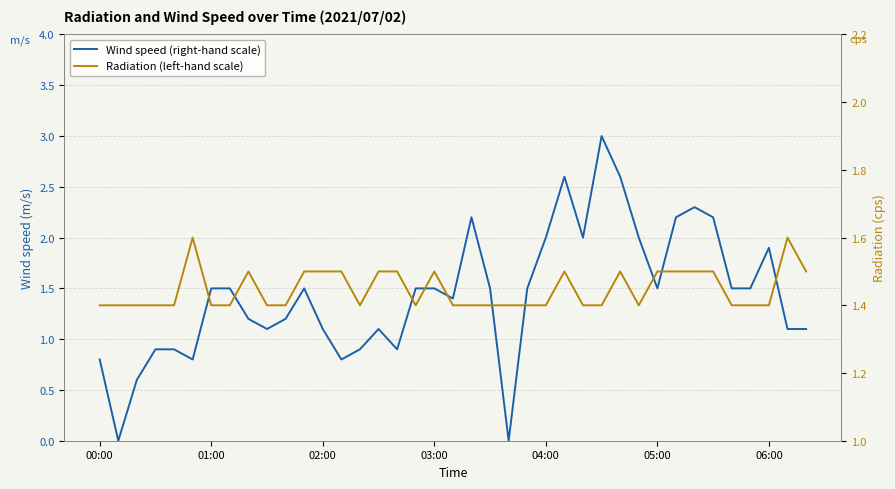

How many times do Radiation (left-hand scale) and Wind speed (right-hand scale) cross each other?

6